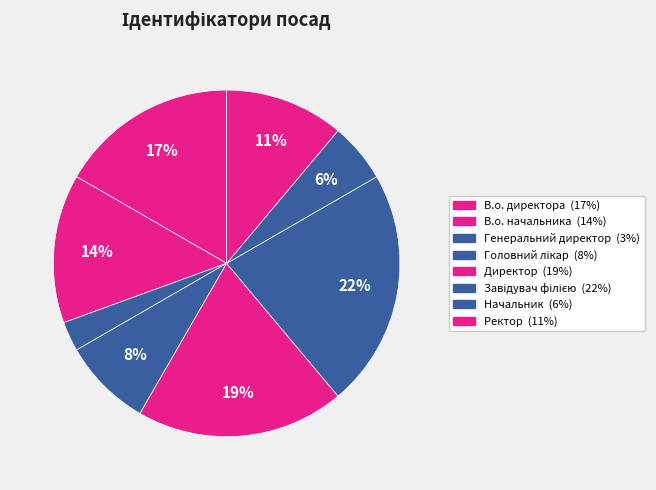

How many segments does this pie chart have?

8